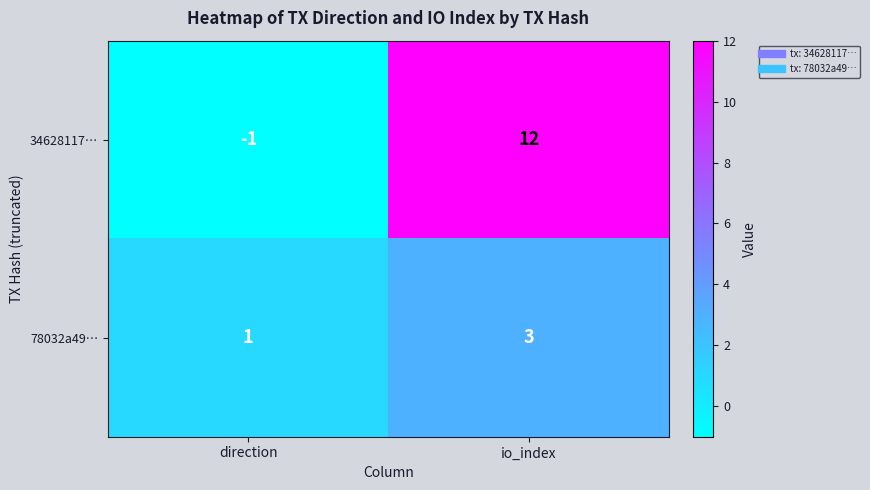

Reading left to right, list all the values displayed in this chart.

34628117…: -1	12
78032a49…: 1	3